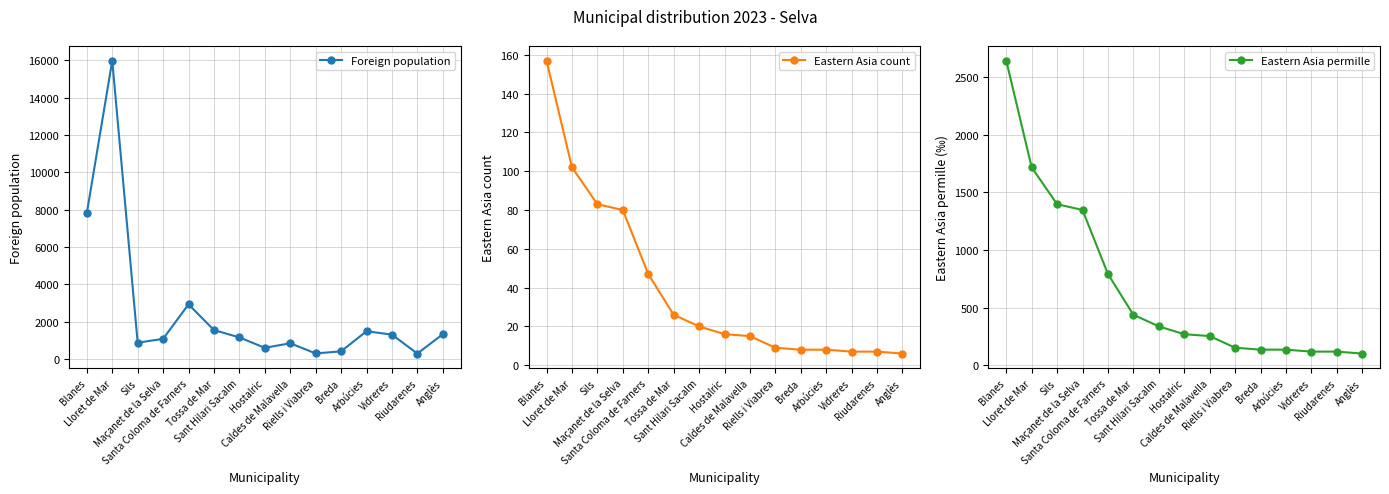

What is the sum of the Eastern Asia count values at Caldes de Malavella and Hostalric?

31